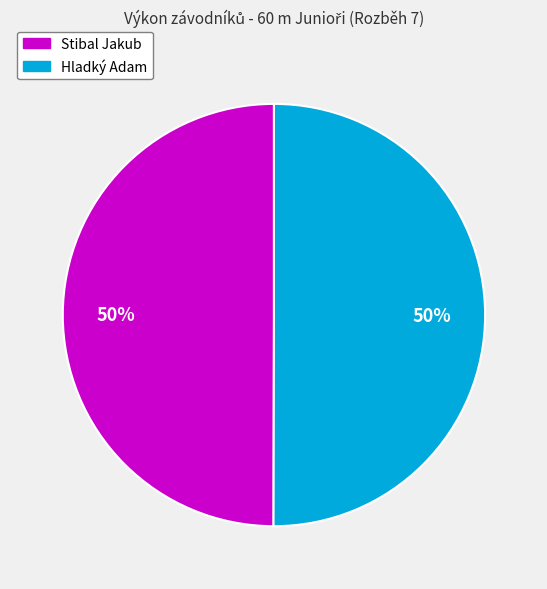

How many slices are in this pie chart?

2